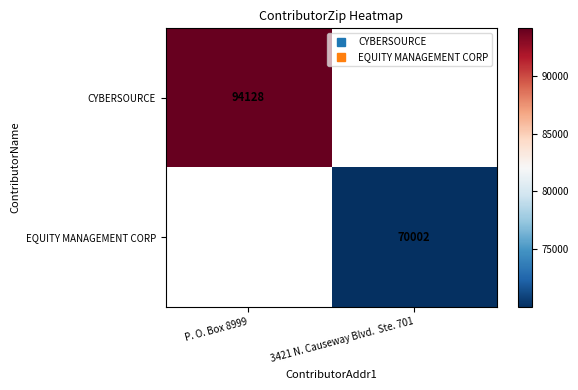

Where is CYBERSOURCE nearest to the value 94128?

P. O. Box 8999